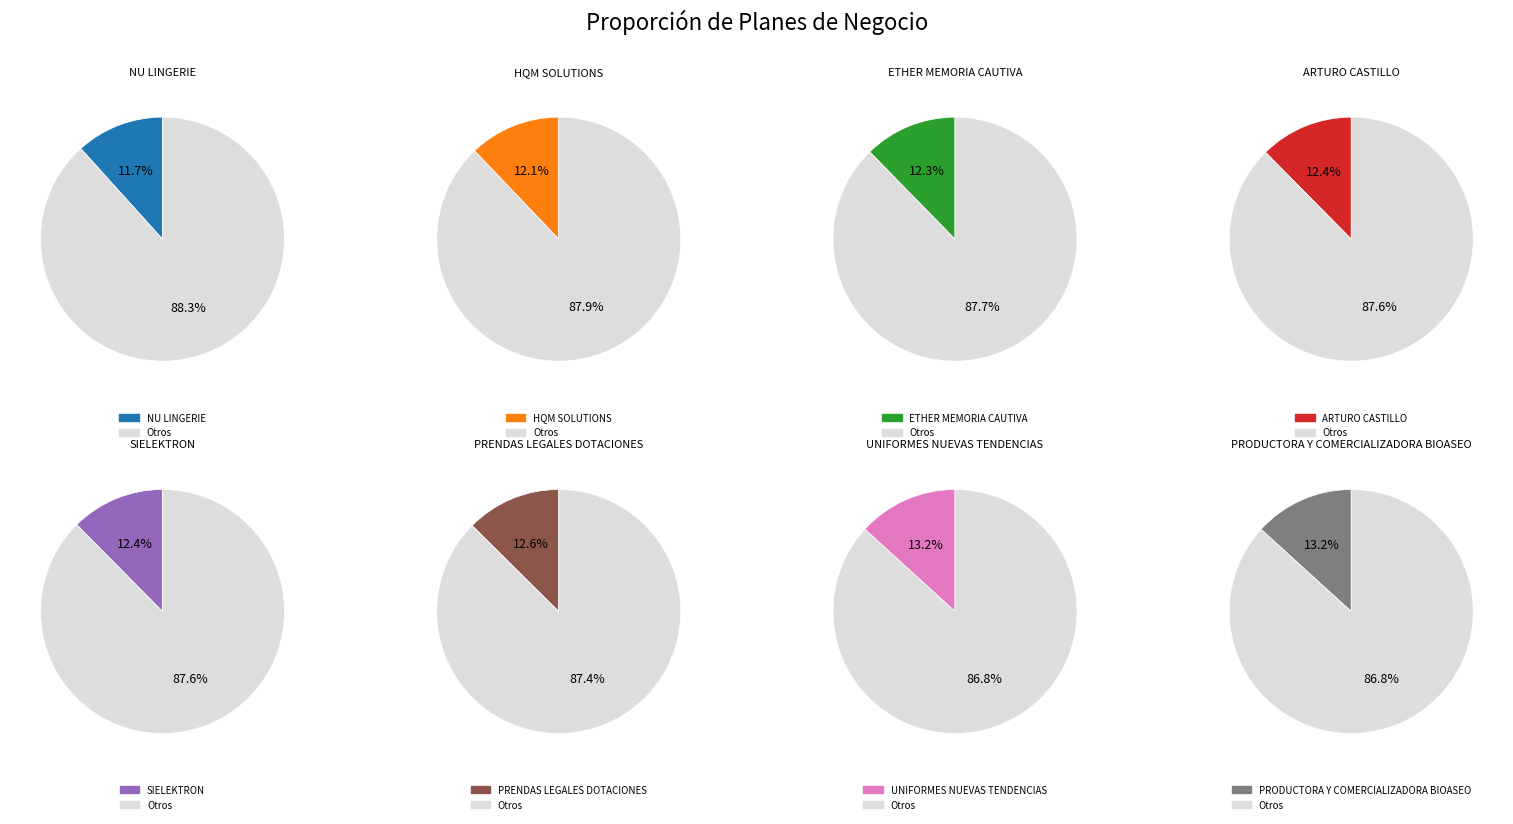

Does HQM SOLUTIONS account for over 50% of the chart?

No